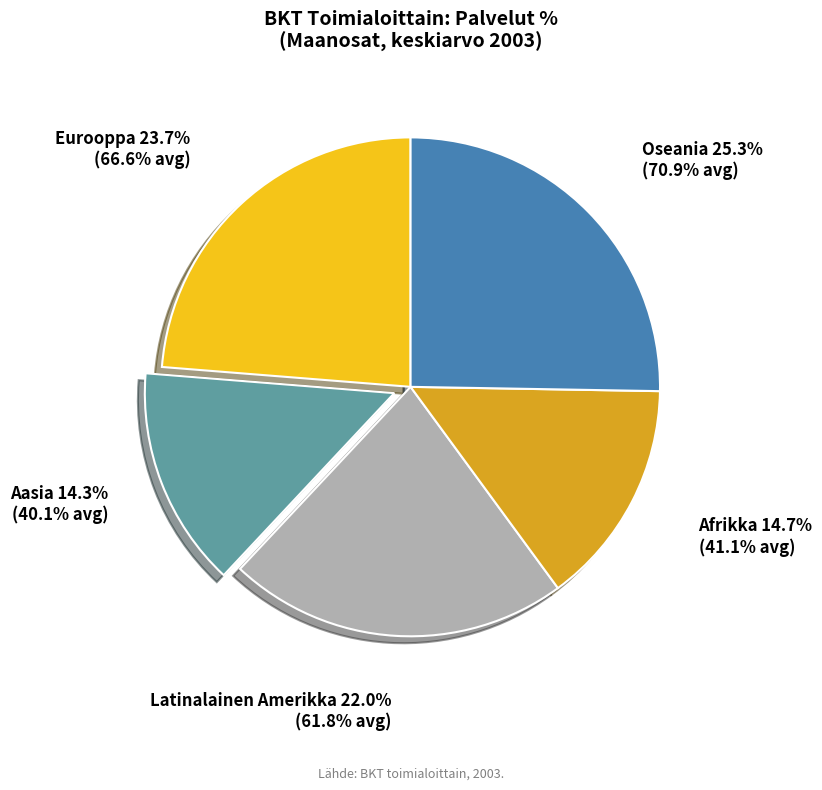

Does any single category account for the majority?

No